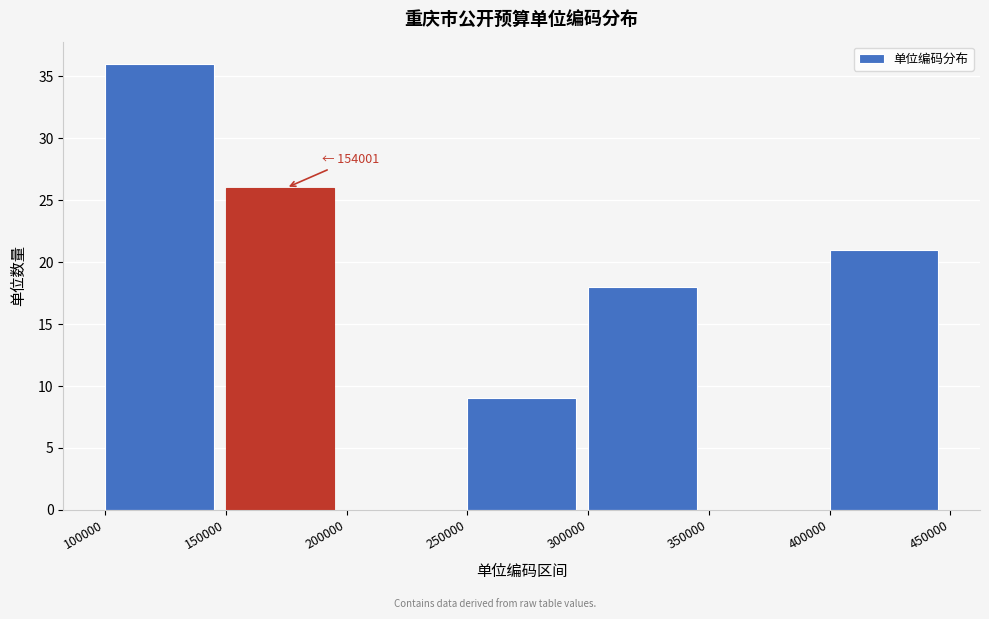

Over which range of the x-axis is the bar tallest?

100000 to 150000